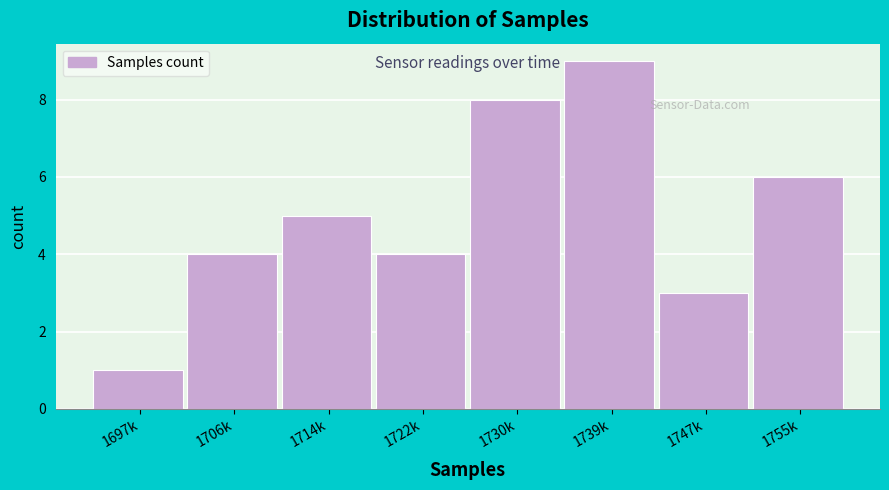

Reading right to left, what are all the values shown in this chart?

6	3	9	8	4	5	4	1